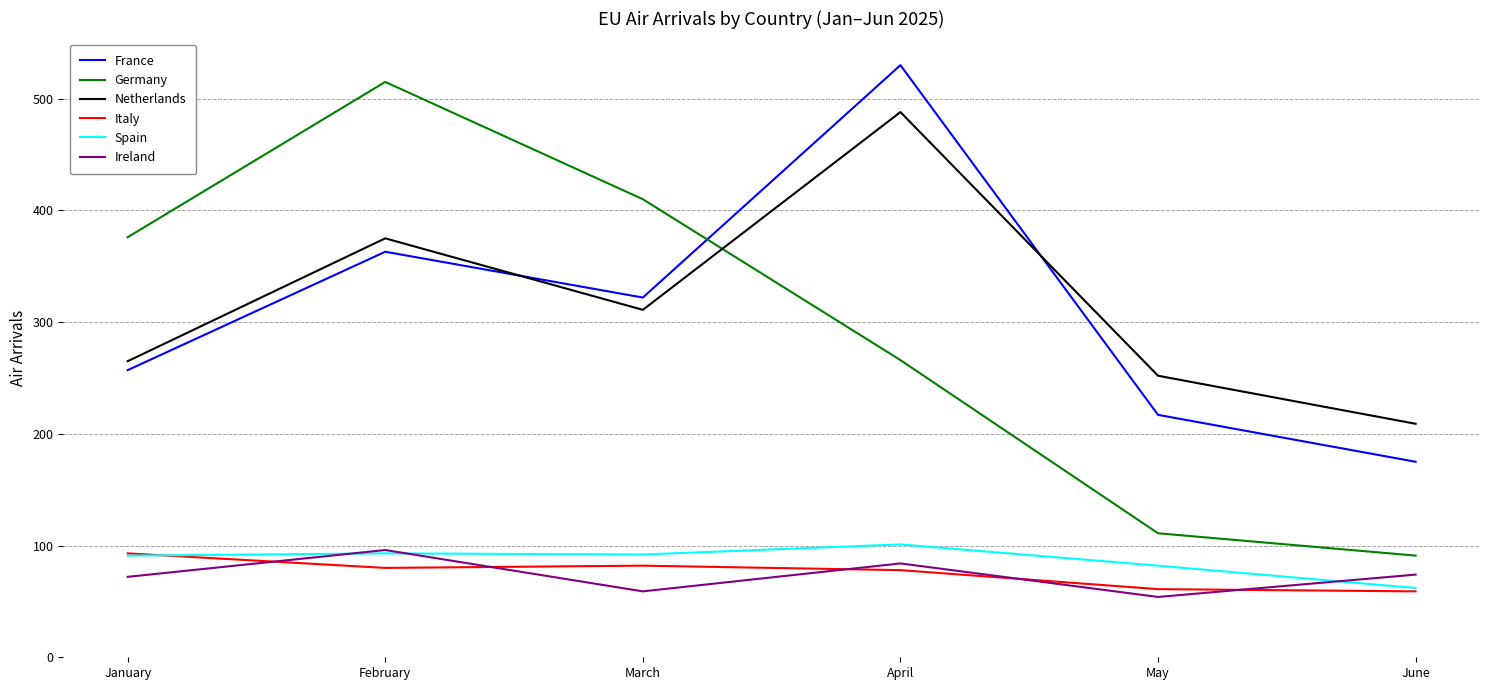

The France series shows 175 at June. True or false?

True